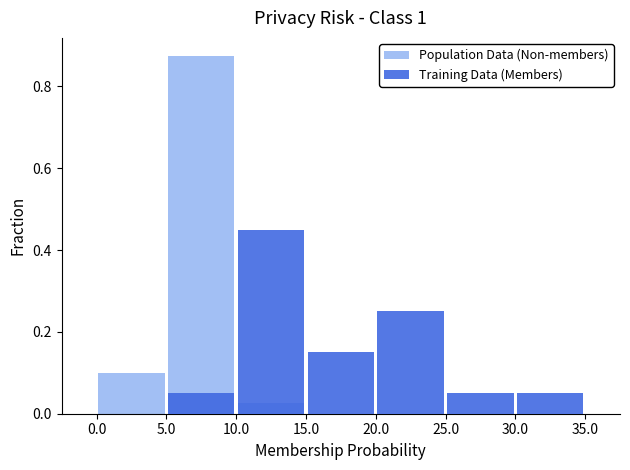

What is the difference between the maximum and minimum values in the Training Data (Members) series?

0.5